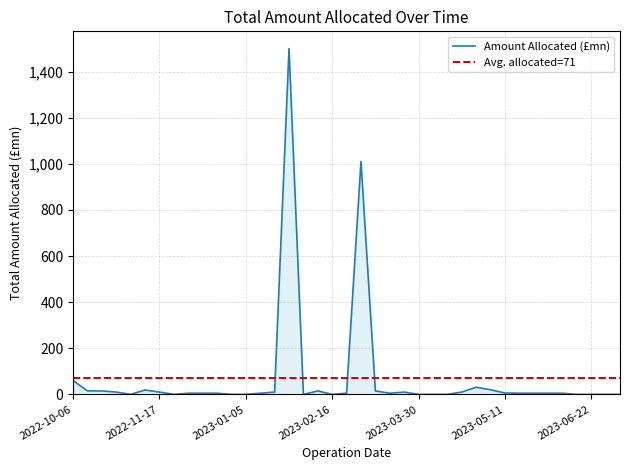

What is the difference between the maximum and minimum values?

1500